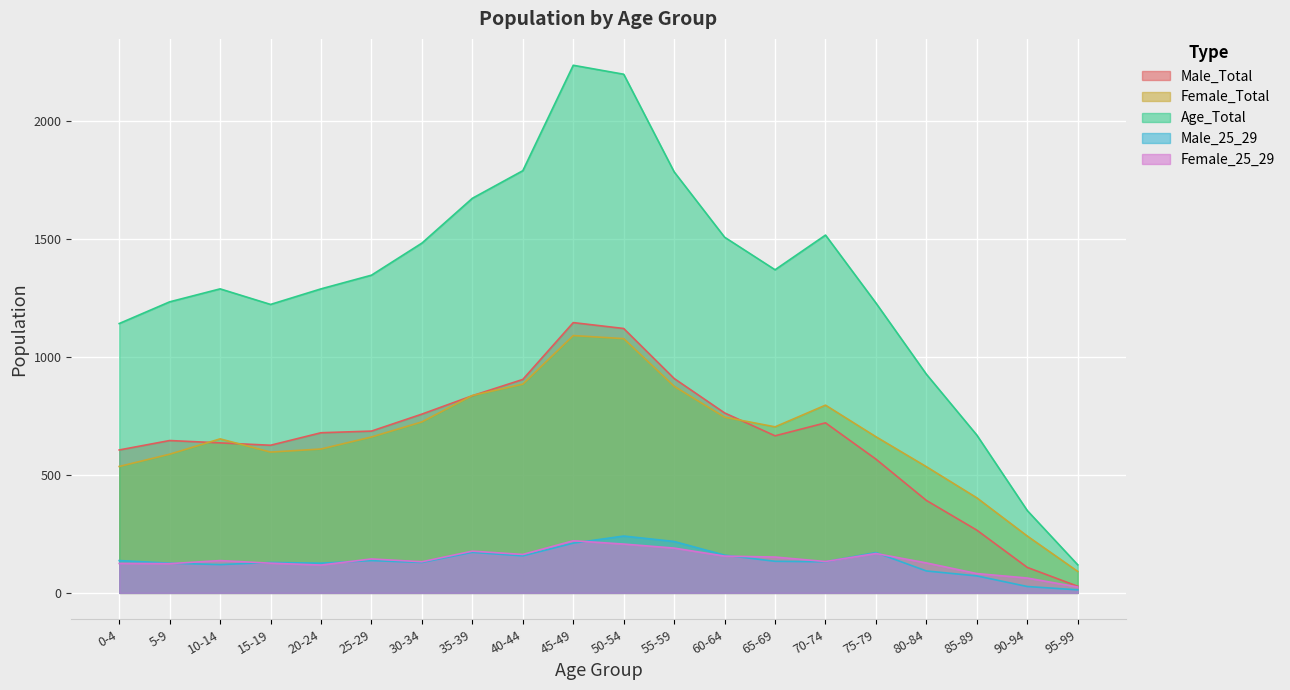

What is the smallest value displayed?

13